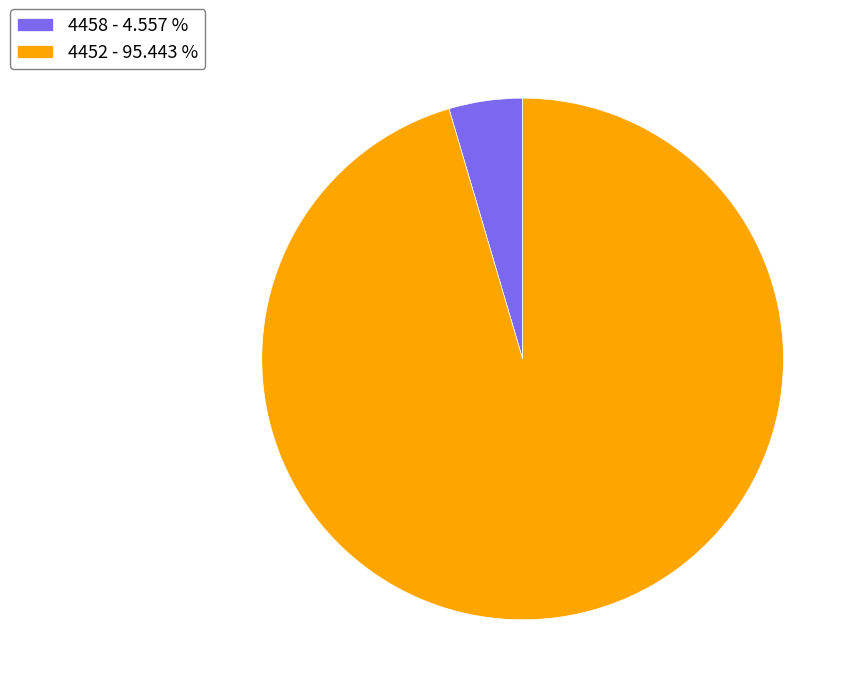

Does any single category account for the majority?

Yes